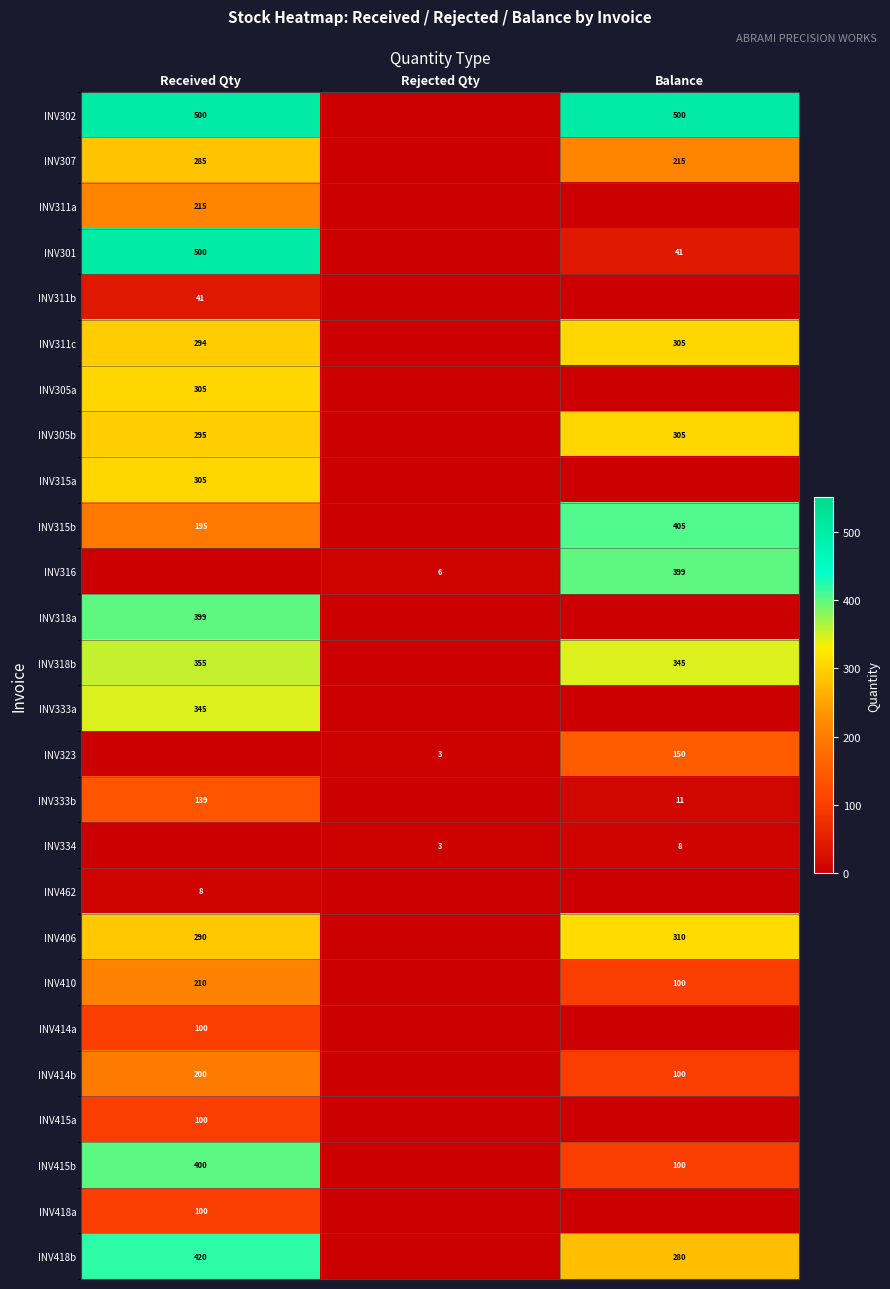

The value of INV307 at Balance is 318. True or false?

False